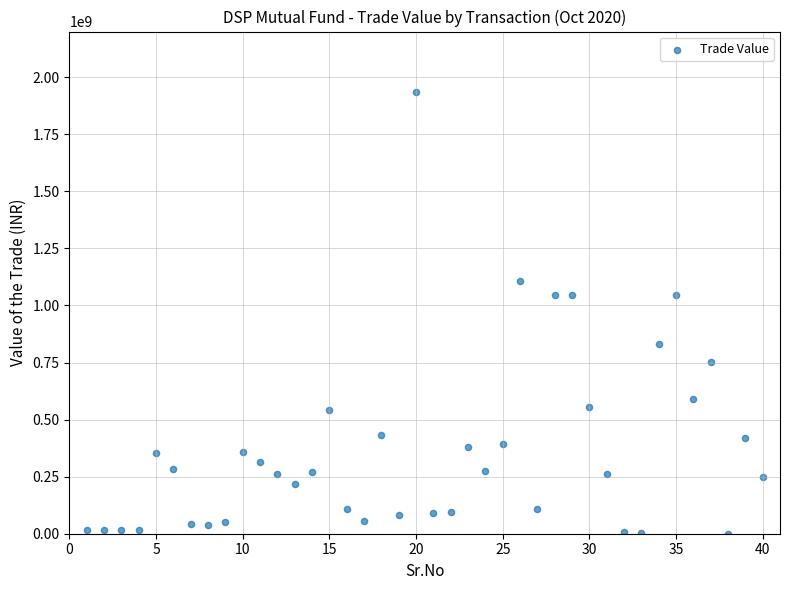

What is the range of Y values (max minus min)?

1933707972.5